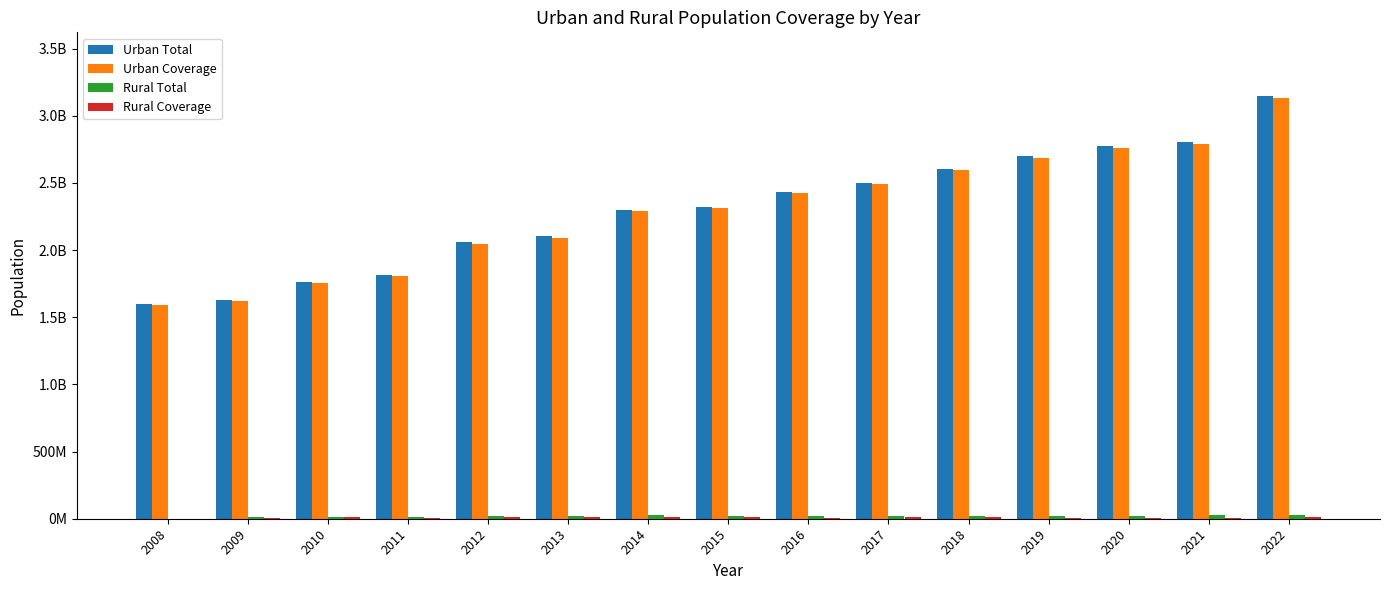

Are the bars horizontal?

No